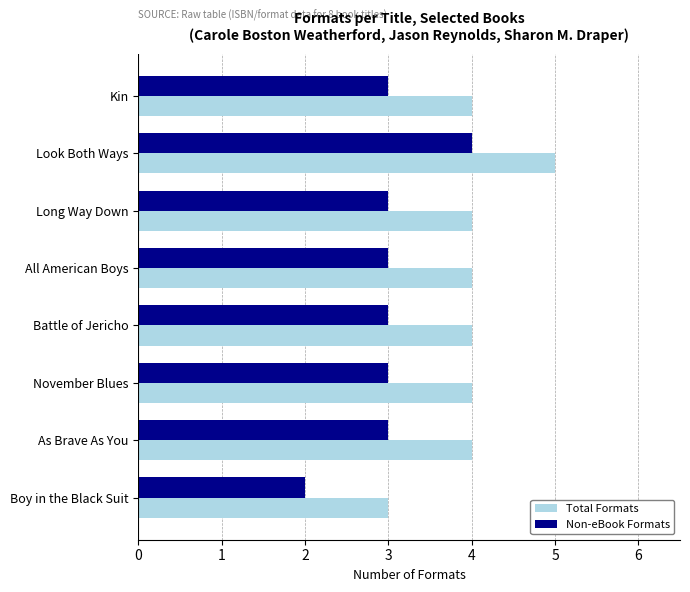

At As Brave As You, list the series in order from largest to smallest.

Total Formats, Non-eBook Formats